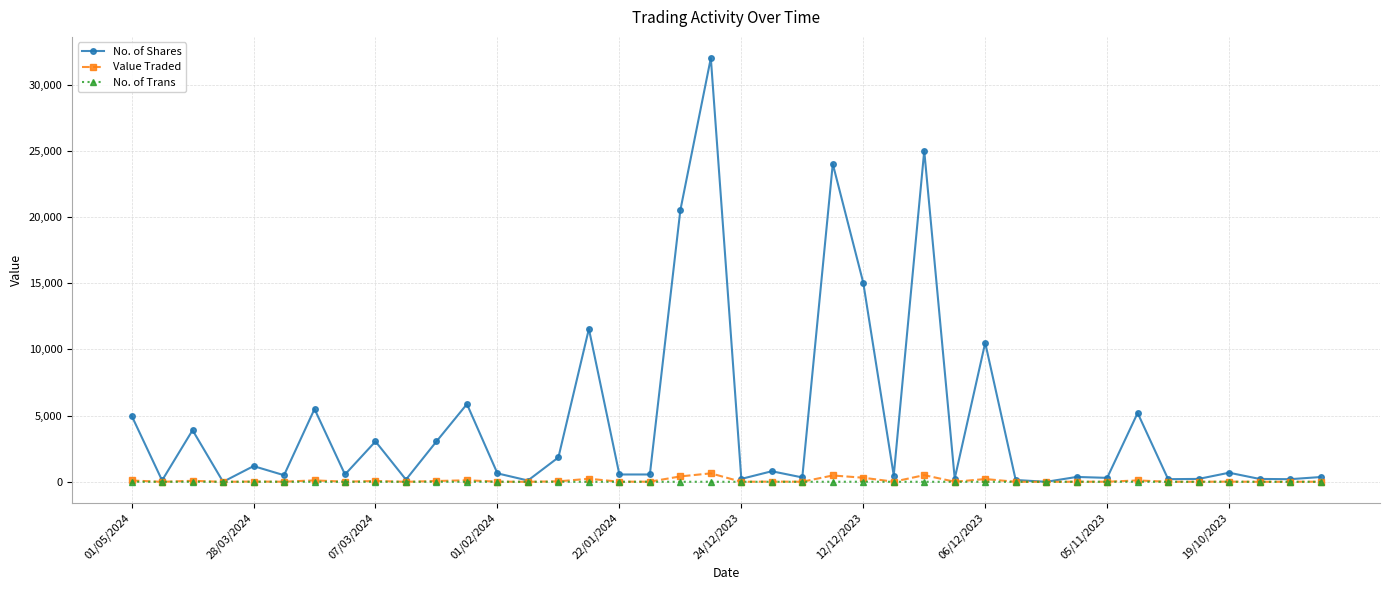

List the series in order of their peak value, highest first.

No. of Shares, Value Traded, No. of Trans